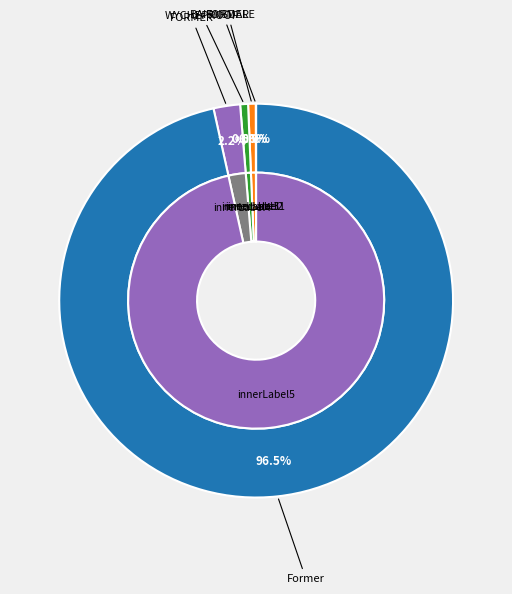

What is the largest slice in the pie chart?

Former police station and quarters